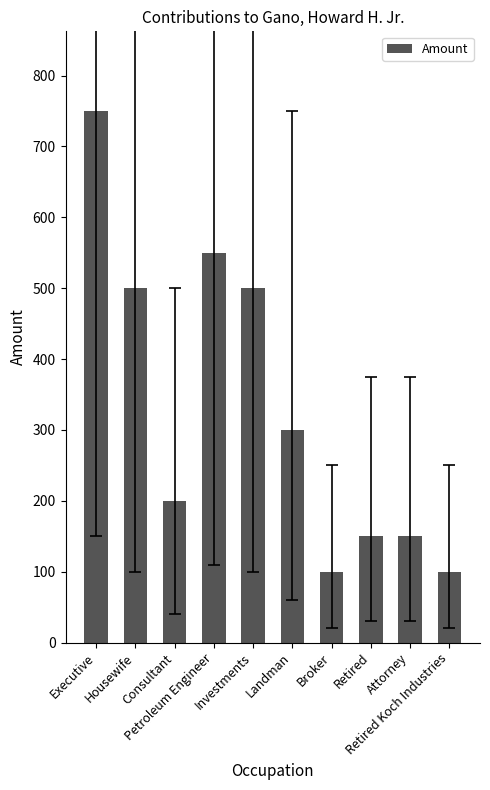

Read the value at Petroleum Engineer.

550